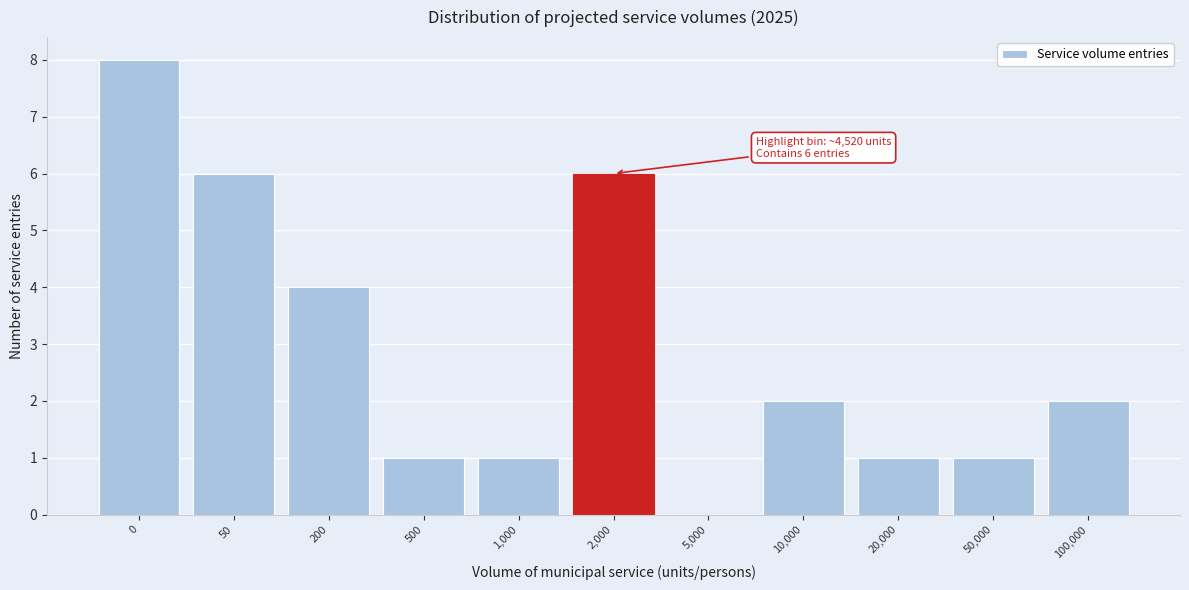

Reading right to left, extract all data points from this chart.

100,000=2	50,000=1	20,000=1	10,000=2	5,000=0	2,000=6	1,000=1	500=1	200=4	50=6	0=8